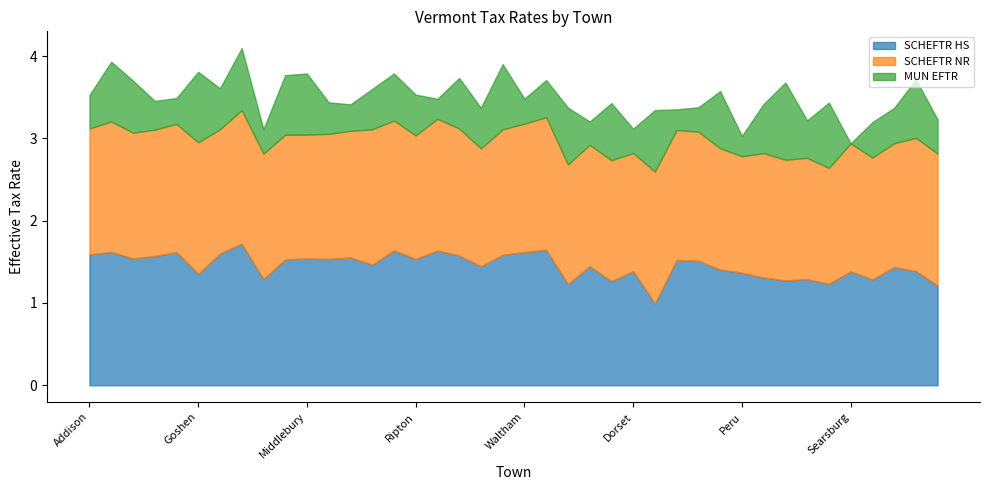

True or false: MUN EFTR has more than 0 interior local peaks.

True